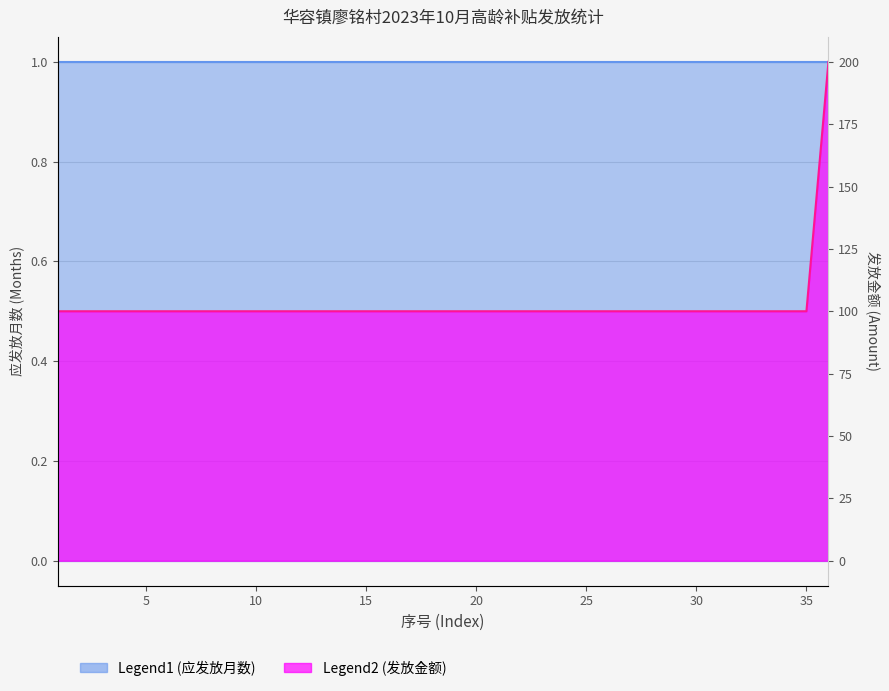

Is it true that the value at 35 is 156?

False